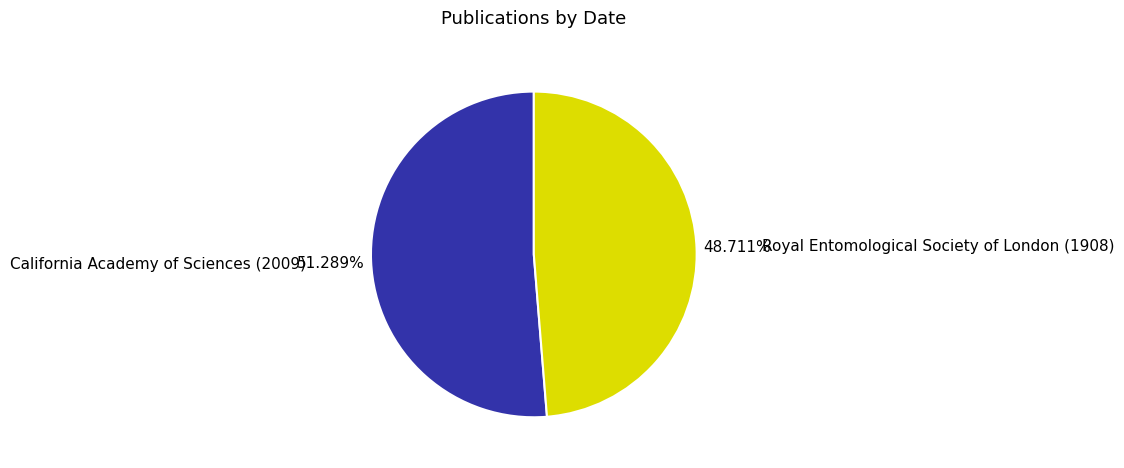

True or false: Royal Entomological Society of London (1908) accounts for 49% of the total.

True